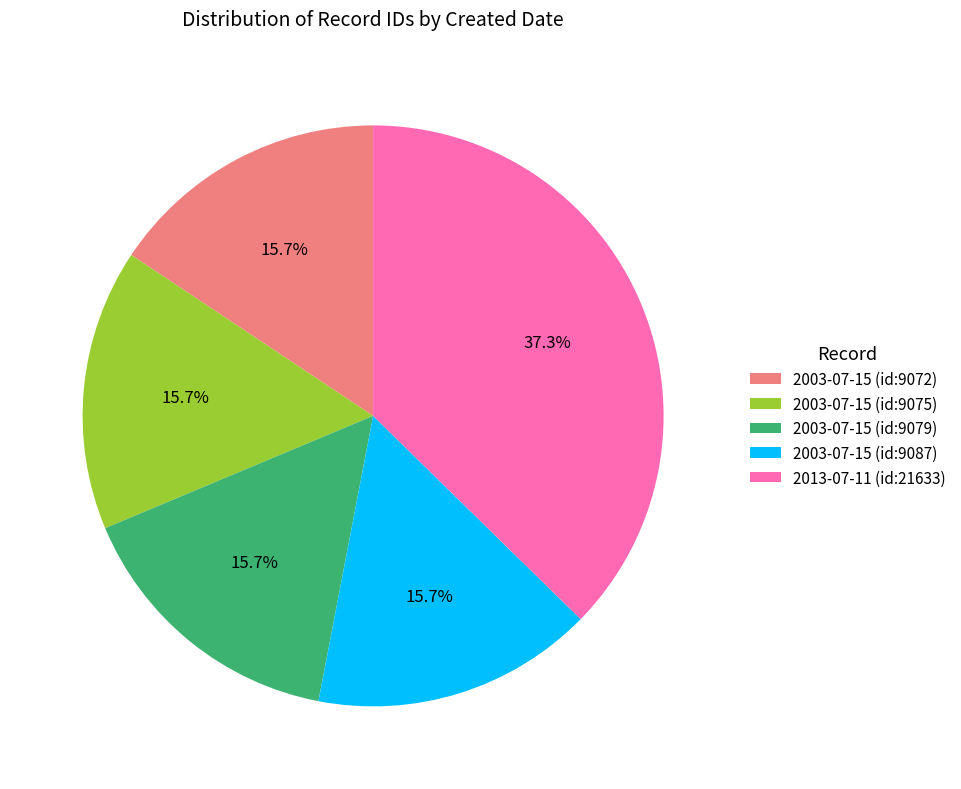

To the nearest percent, what portion does 2003-07-15 (id:9075) represent?

16%